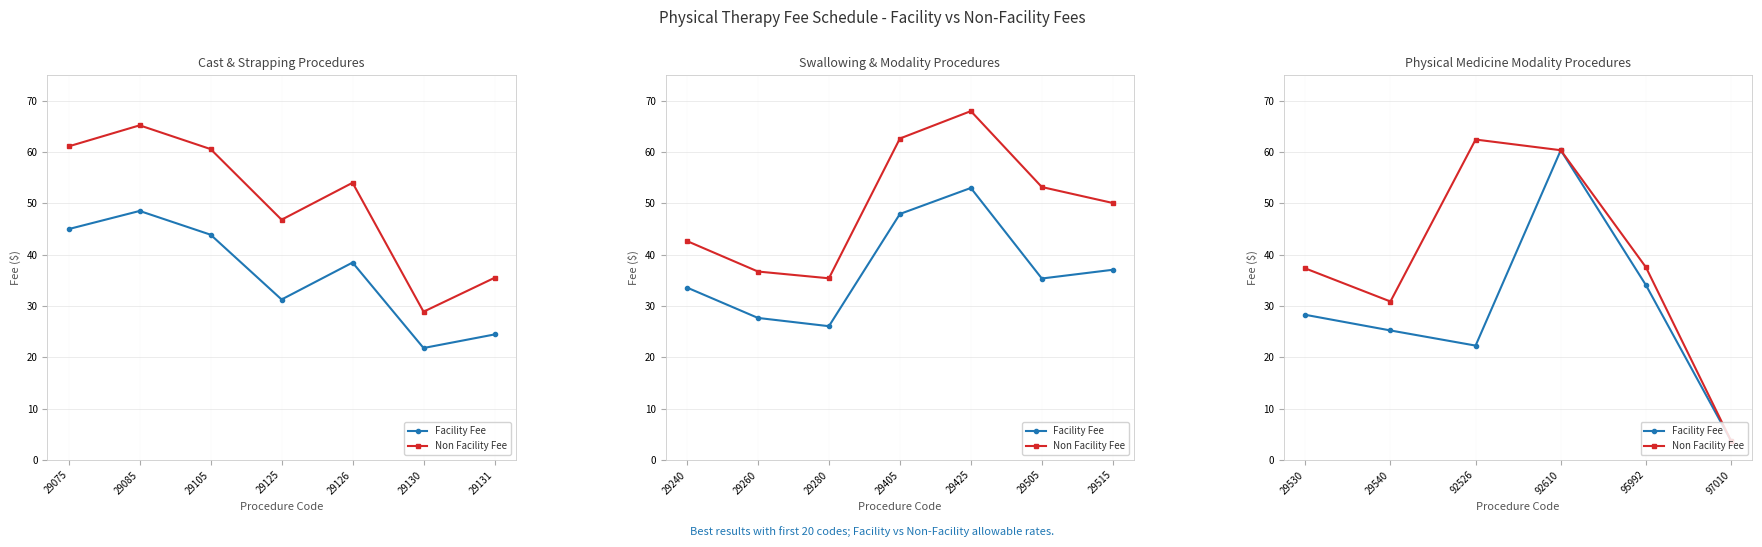

What is the value of the Facility Fee point at the 5th from the left?

34.1